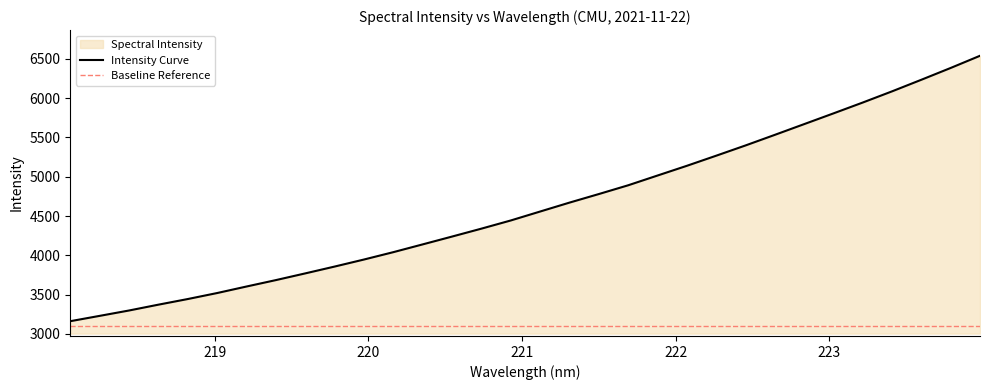

Reading left to right, extract all data points from this chart.

3161.2	3229.1	3297.4	3371.7	3443.4	3519.8	3602.8	3684.5	3769.8	3856.8	3946.4	4040.2	4139.1	4238.7	4339.4	4443.5	4557.3	4670.7	4779.7	4891.2	5015.4	5139.1	5267.7	5398.2	5533.2	5669.7	5806.5	5944.8	6087.2	6234.8	6385.0	6540.0